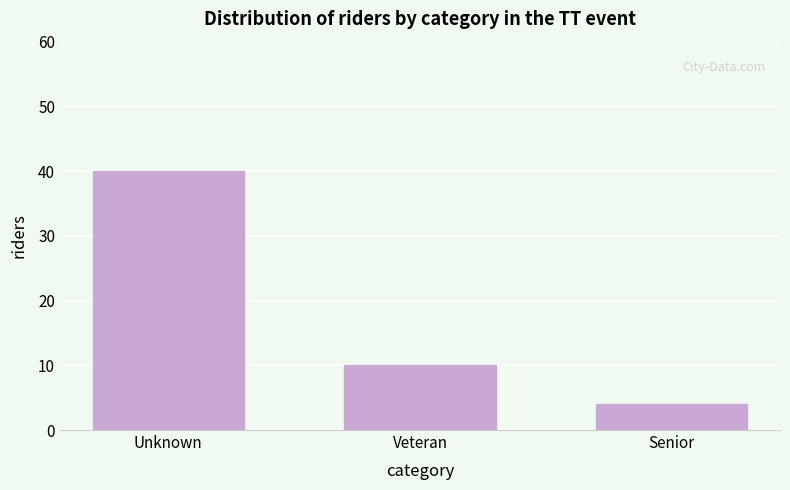

Reading right to left, what are all the values shown in this chart?

4	10	40